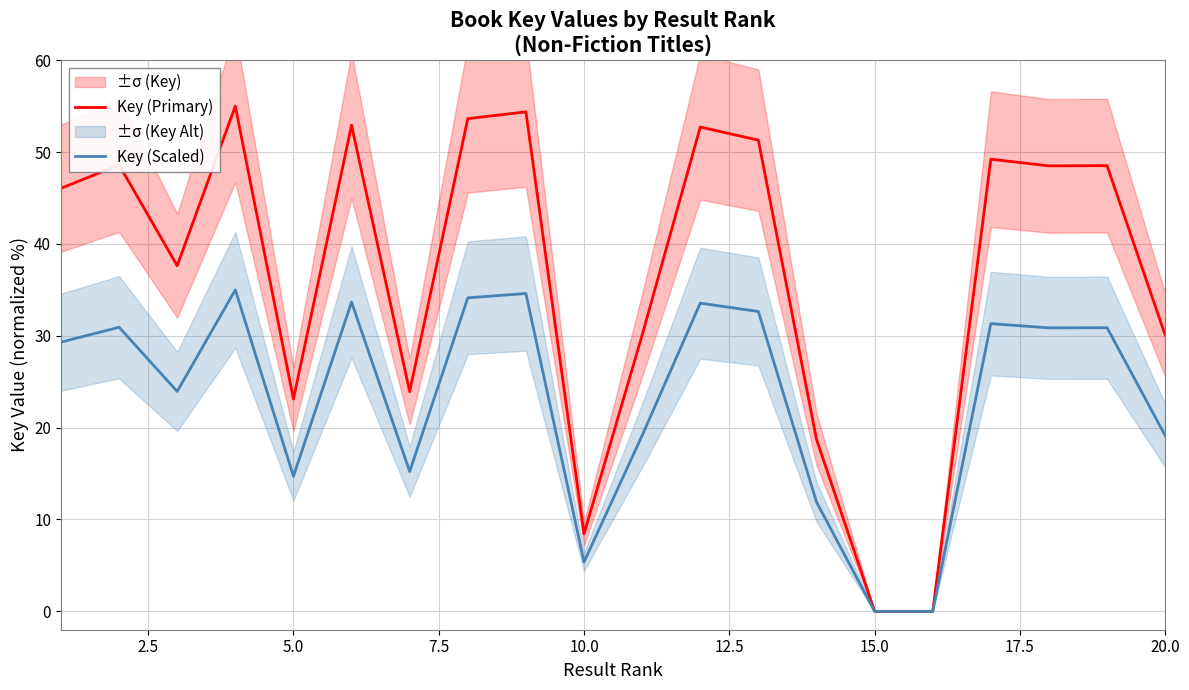

What is the highest value of the Key (Primary) series?

55.0